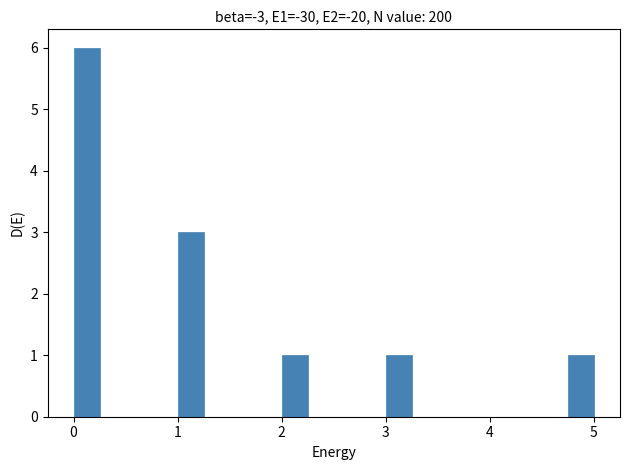

Read against the x-axis, roughly where is the centre of the tallest bar?

0.1